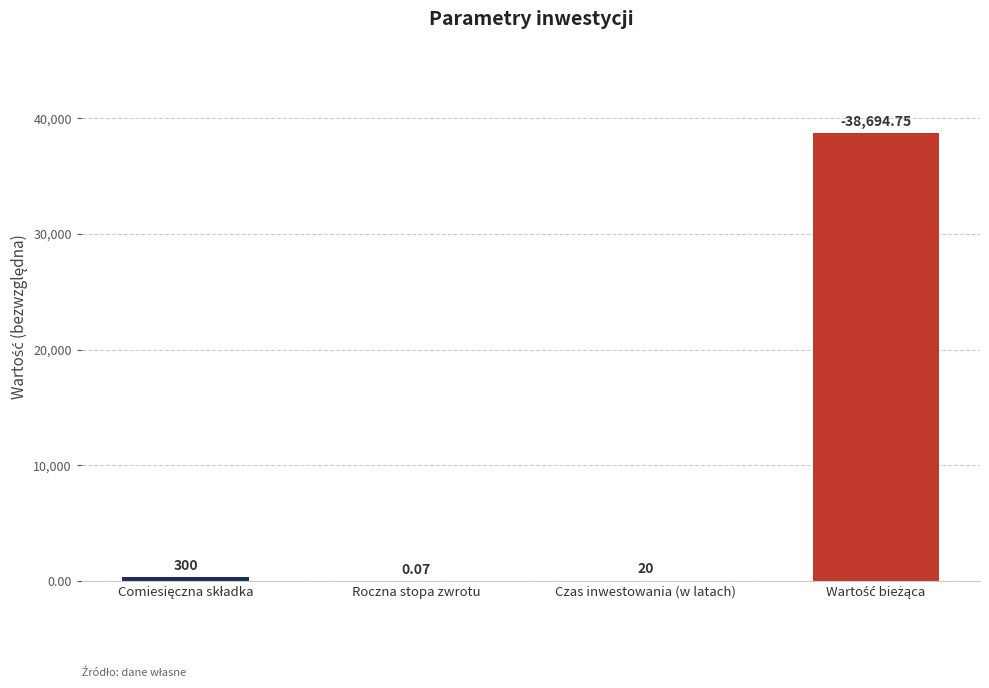

Reading right to left, list all the values displayed in this chart.

Wartość bieżąca=38694.8	Czas inwestowania (w latach)=20.0	Roczna stopa zwrotu=0.1	Comiesięczna składka=300.0